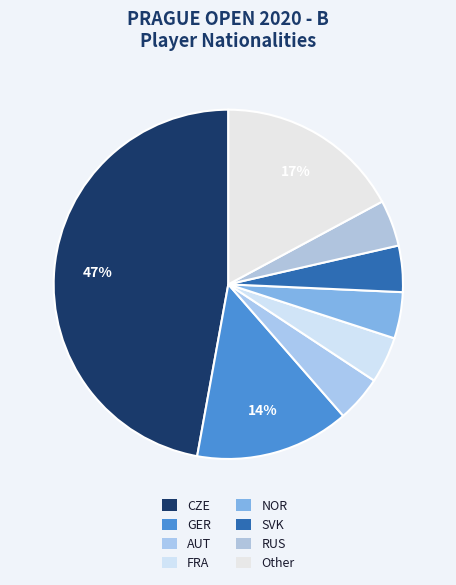

To the nearest percent, what is the average slice percentage?

12%